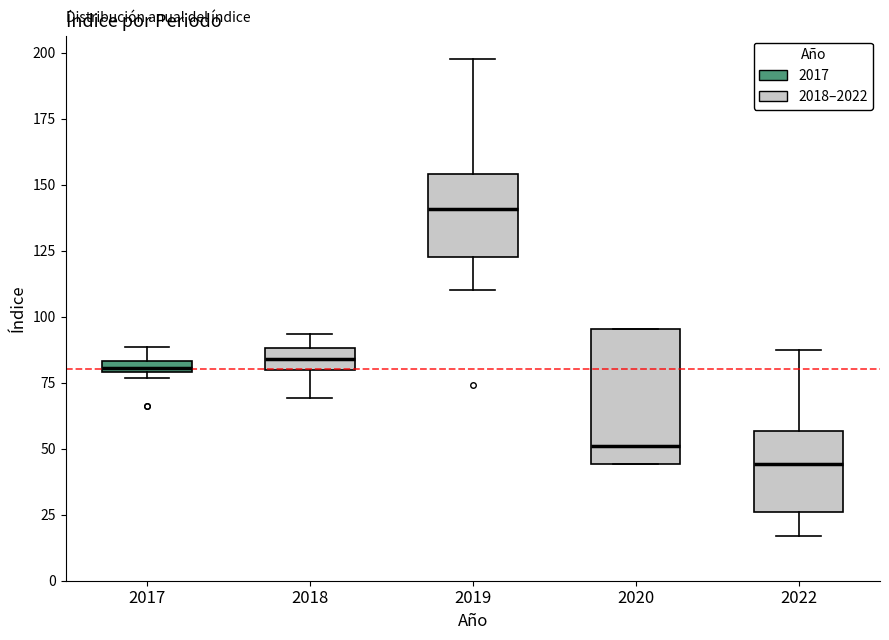

Comparing the boxes themselves (not the whiskers), which one is the tallest?

2020